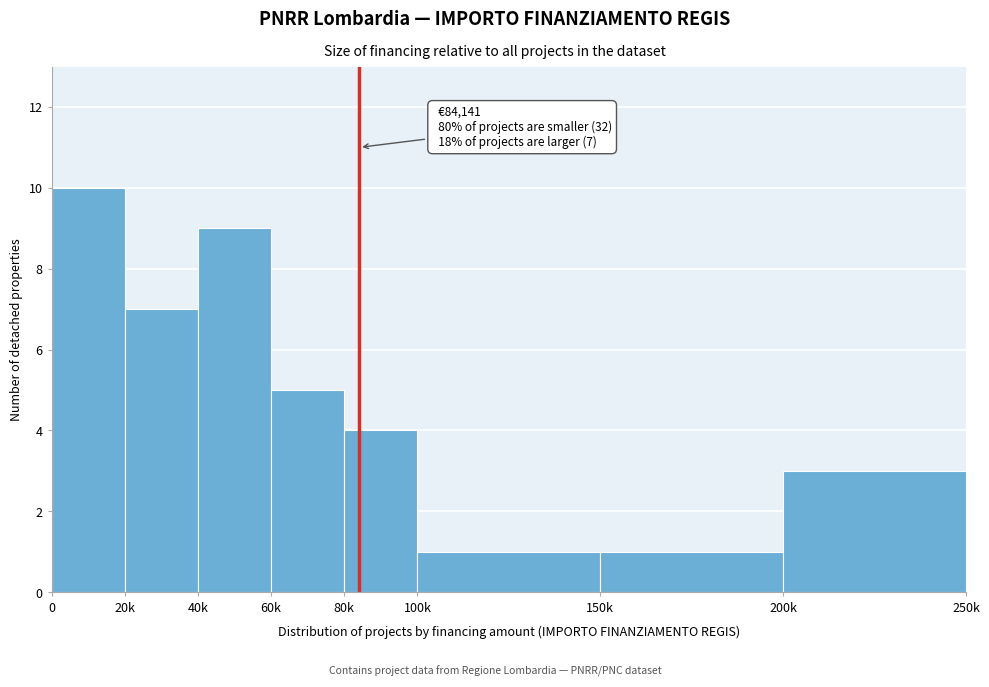

Reading left to right, what are all the values shown in this chart?

10	7	9	5	4	1	1	3